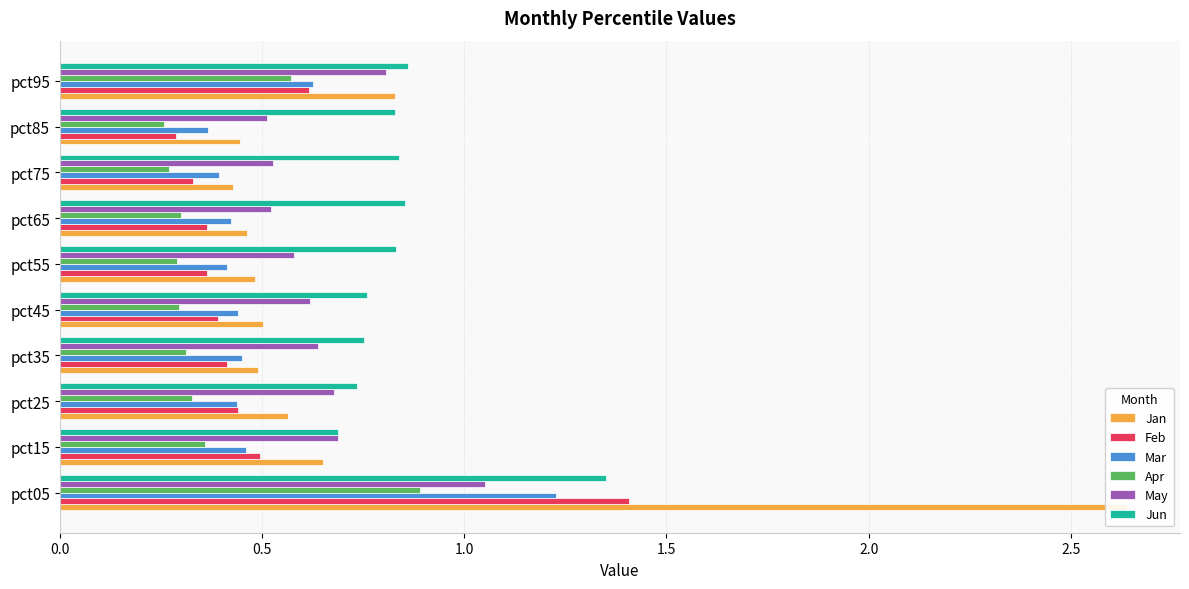

Which series has the widest spread of values?

Jan